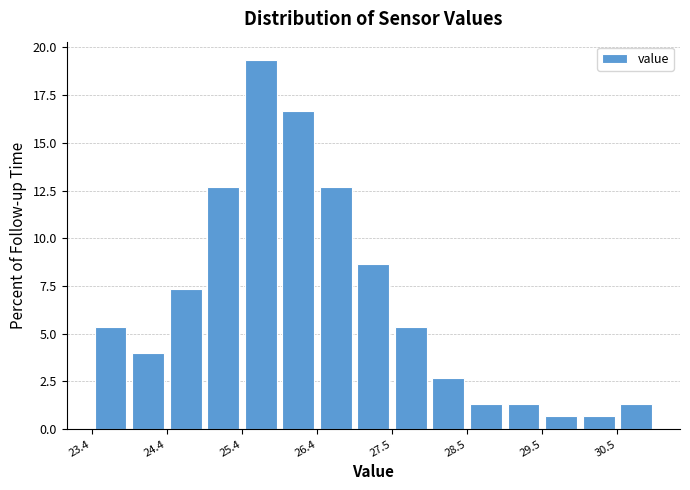

Around what value on the x-axis is the tallest bar? Give the approximate position of its centre, as read against the axis.

25.6